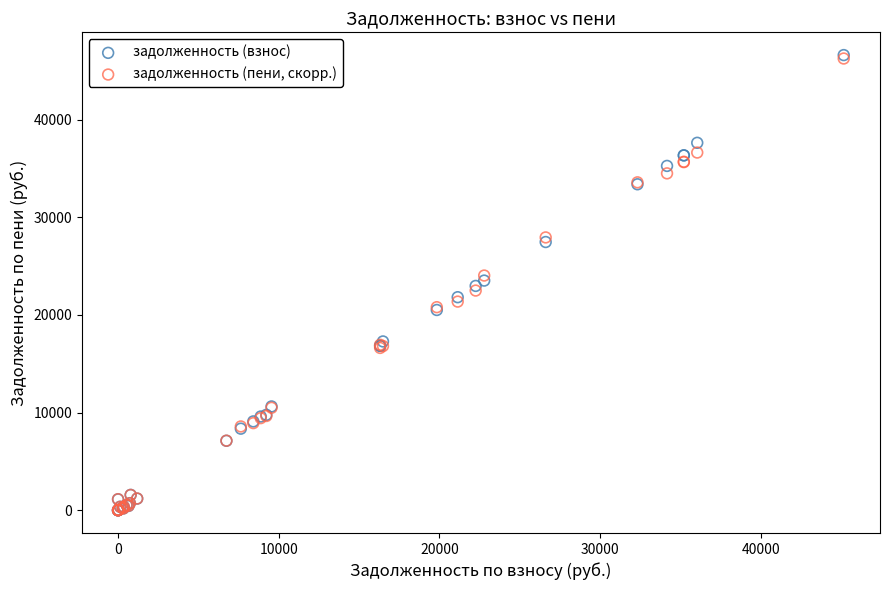

Which series has the widest spread of Y values?

задолженность (взнос)